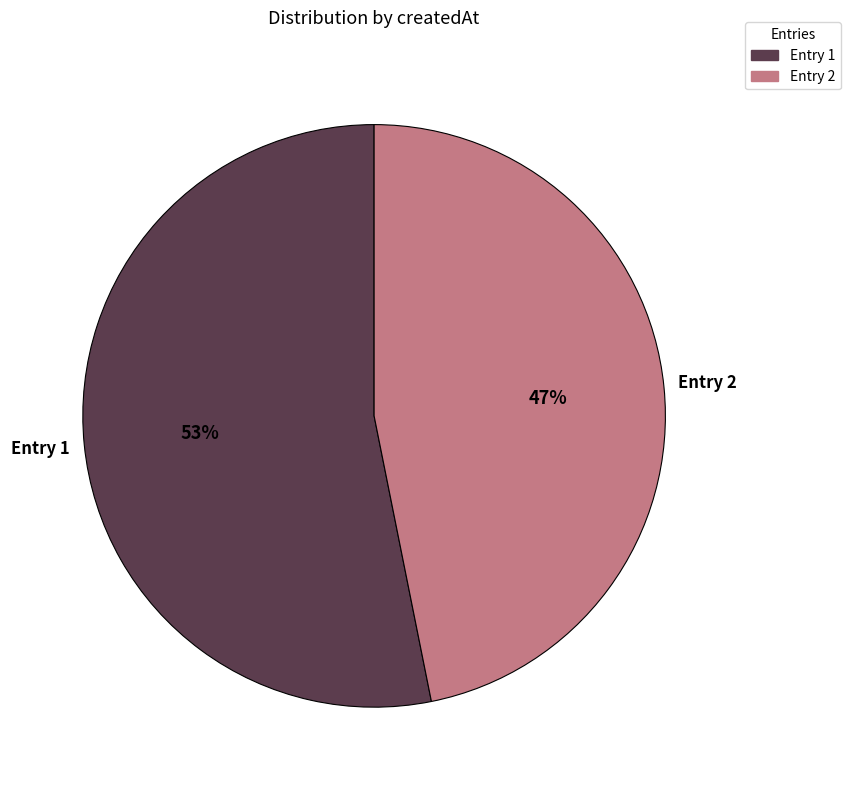

Is there a majority slice in this chart?

Yes